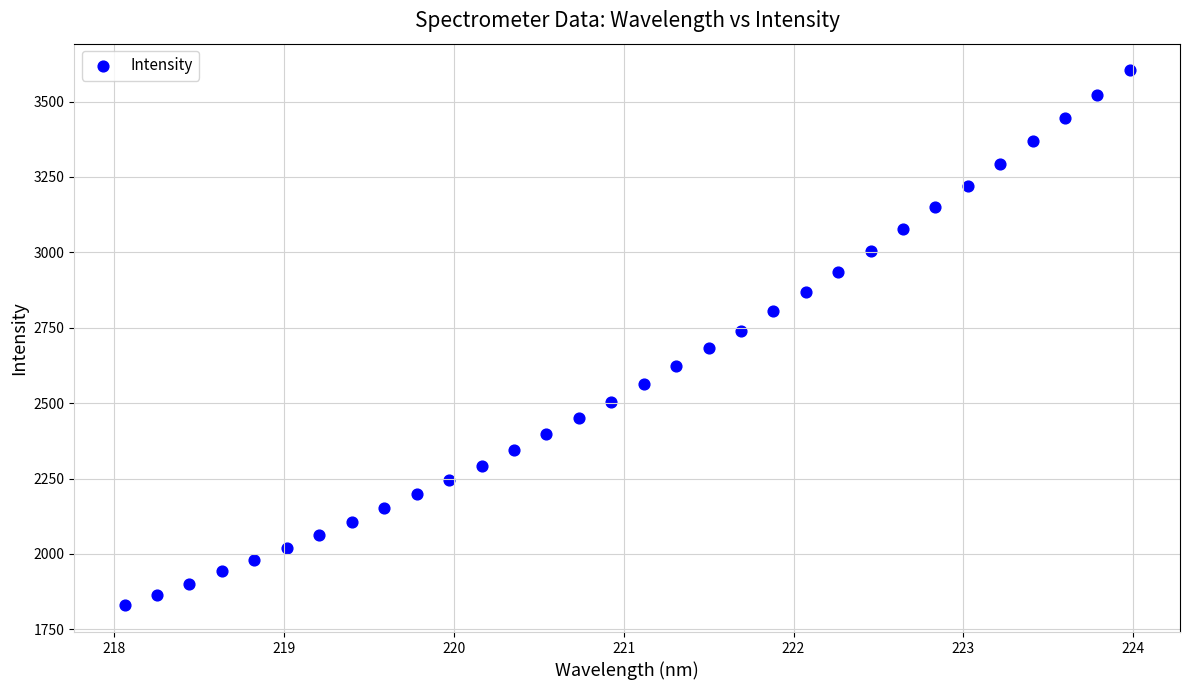

What is the range of Y values (max minus min)?

1773.8